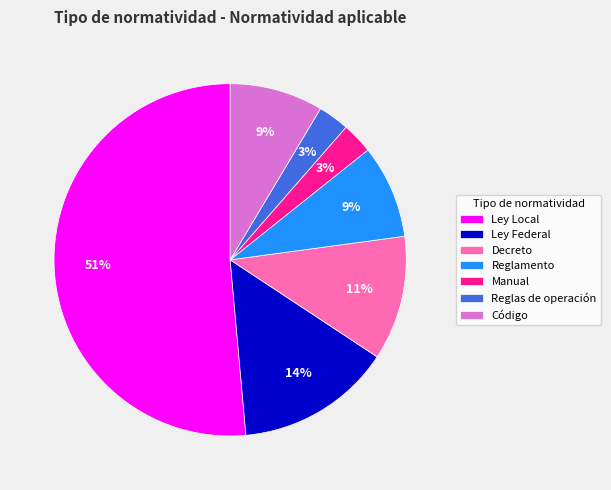

To the nearest percent, what percentage of the pie is Decreto?

11%